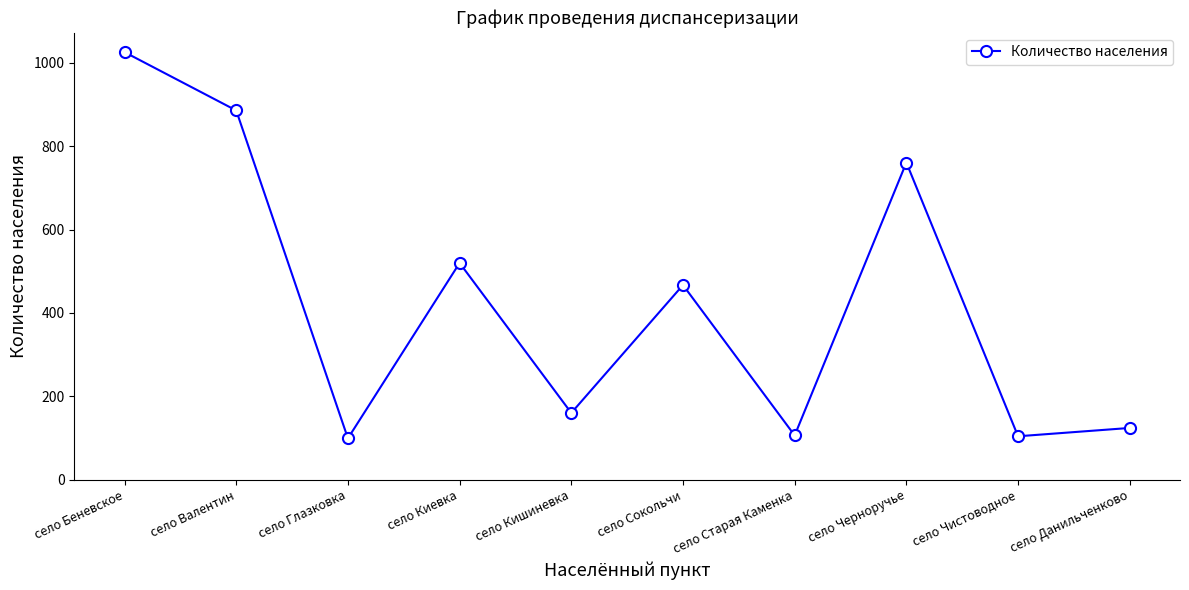

Where does the data first go above 467?

село Беневское